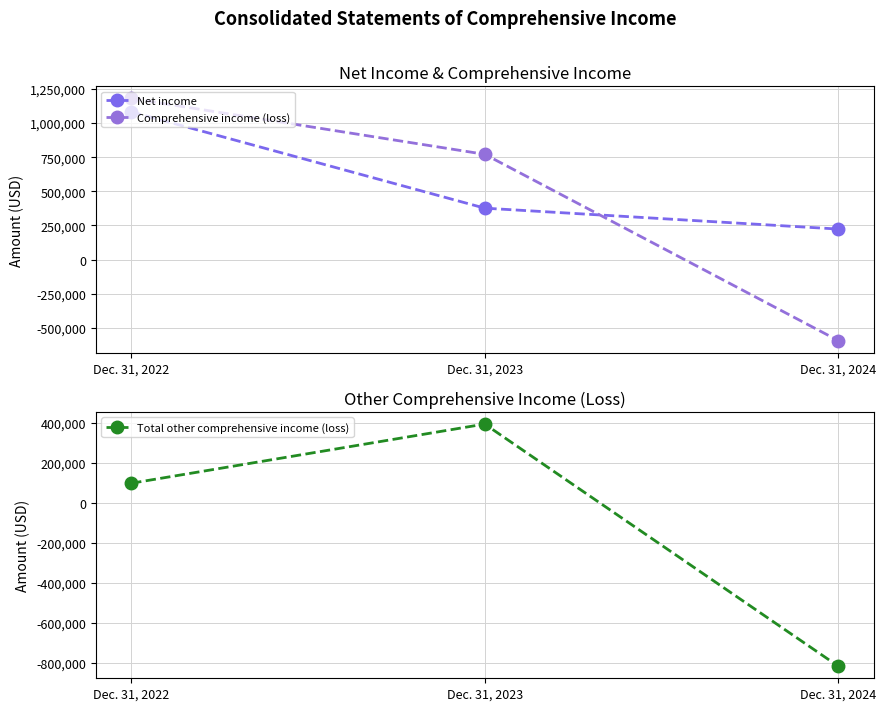

What is the highest value of the Net income series?

1081786